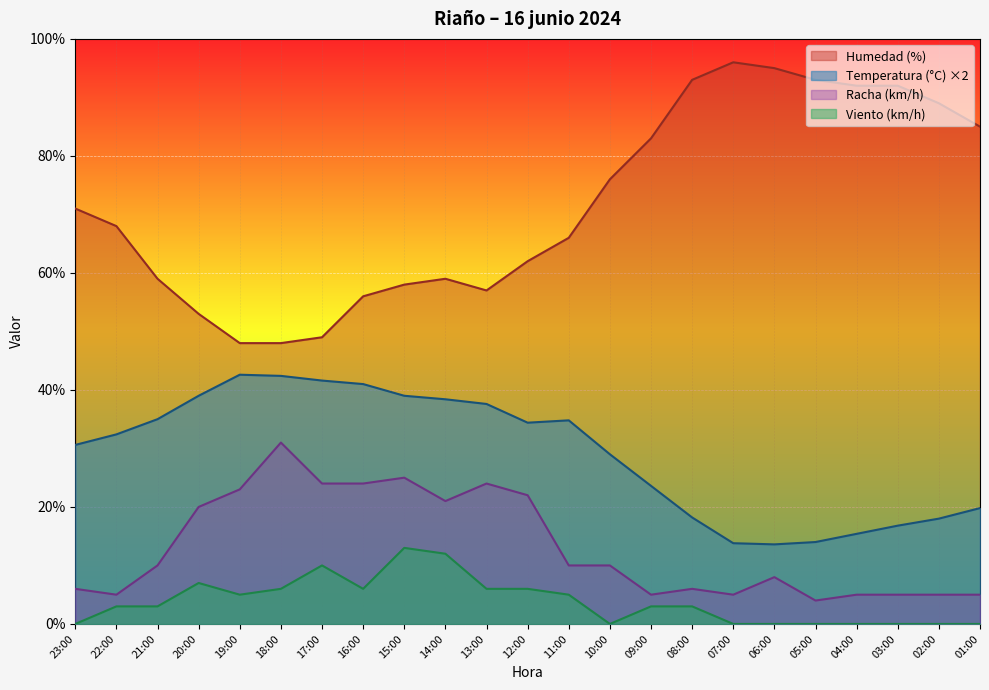

Which series has the widest spread of values?

Humedad (%)